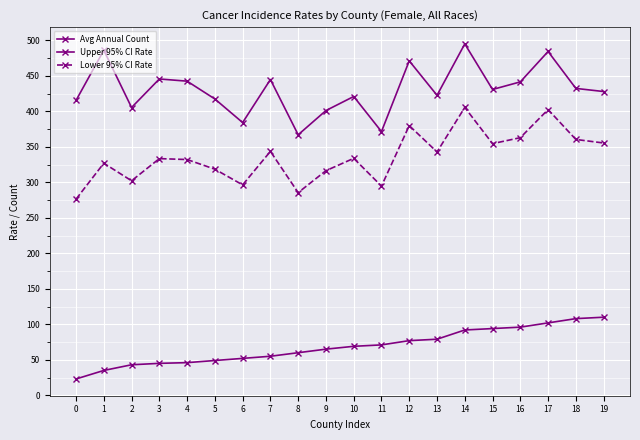

What is the average value of the Upper 95% CI Rate series?

430.4